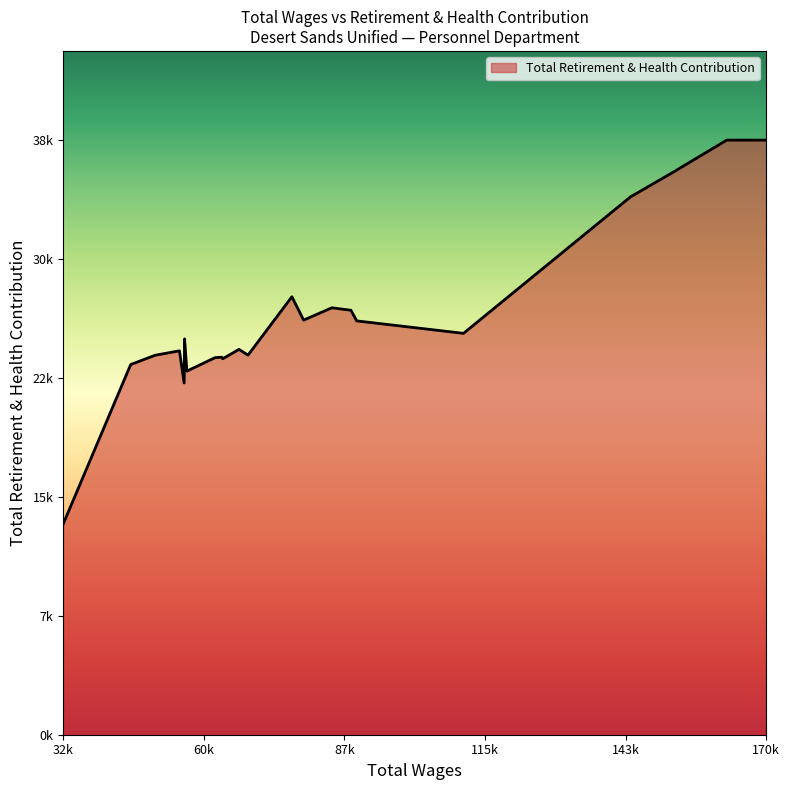

What is the label of the 21st point from the left?

45867.0